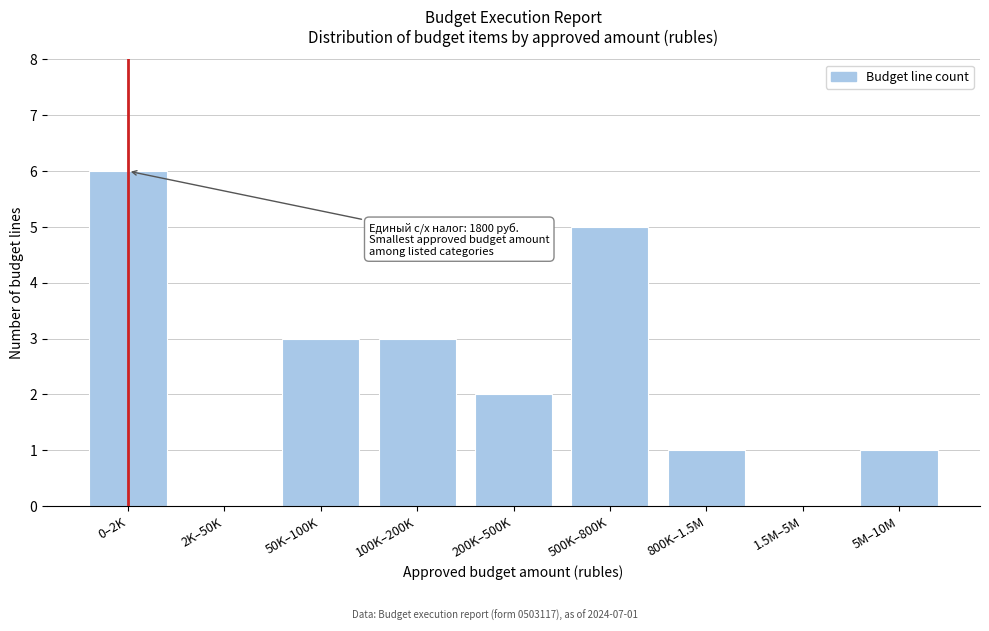

Reading left to right, what are all the values shown in this chart?

0–2K=6	2K–50K=0	50K–100K=3	100K–200K=3	200K–500K=2	500K–800K=5	800K–1.5M=1	1.5M–5M=0	5M–10M=1